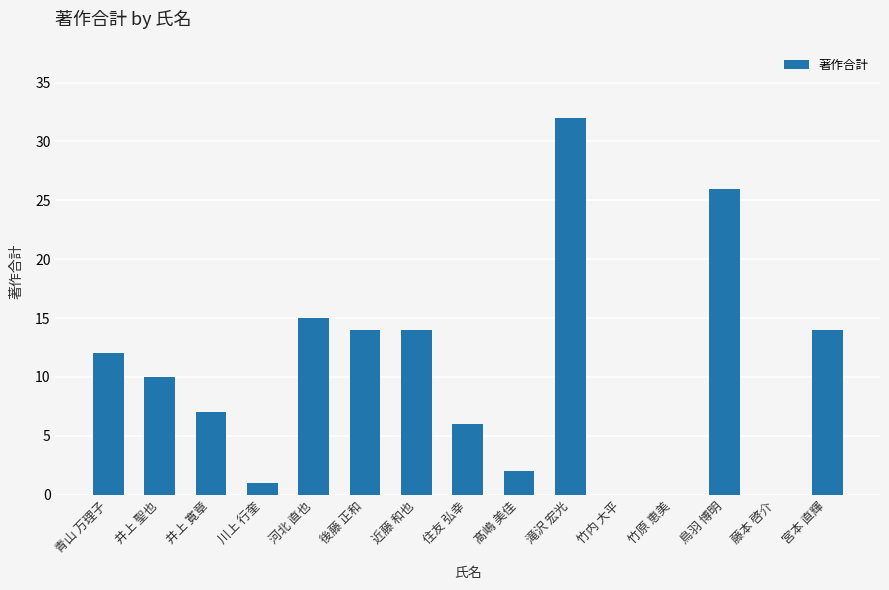

Where is the data nearest to the value 16?

河北 直也